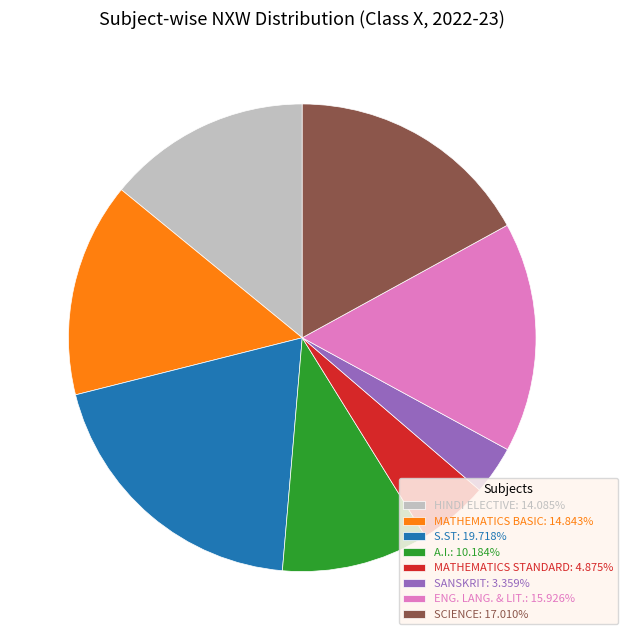

Is it true that S.ST is 13% of the pie?

False